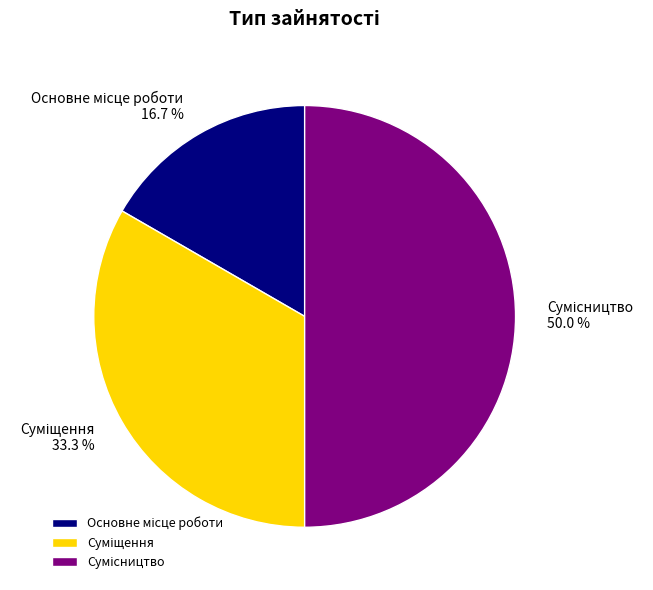

Which slice is the smallest?

Основне місце роботи